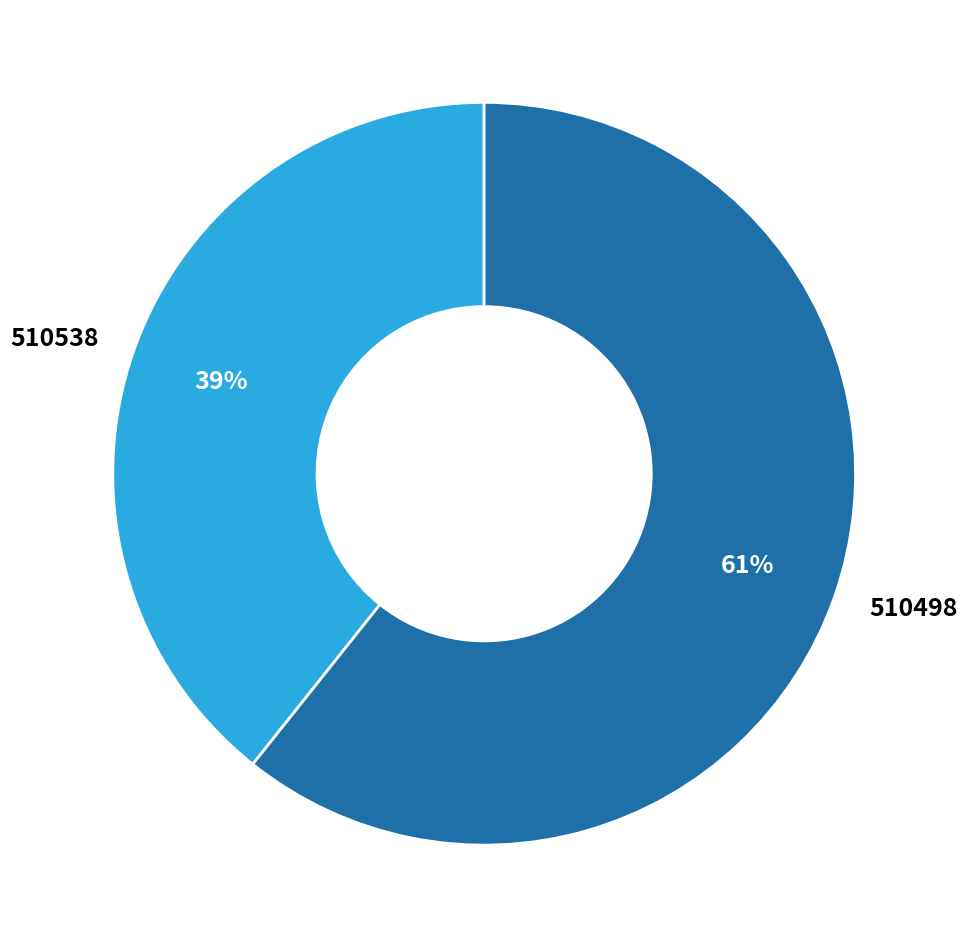

What percentage is the 510498 slice, to the nearest percent?

61%